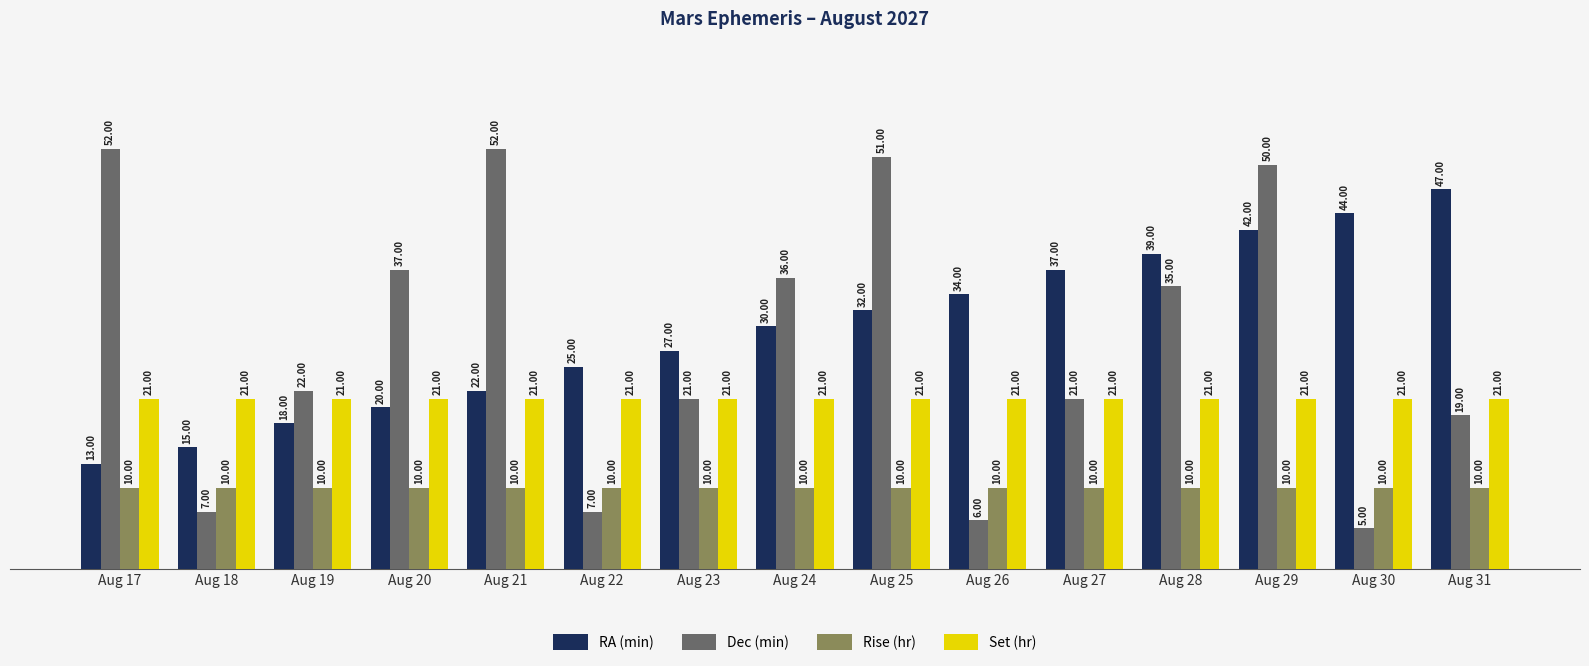

Which series changed the most between Aug 23 and Aug 24?

Dec (min)